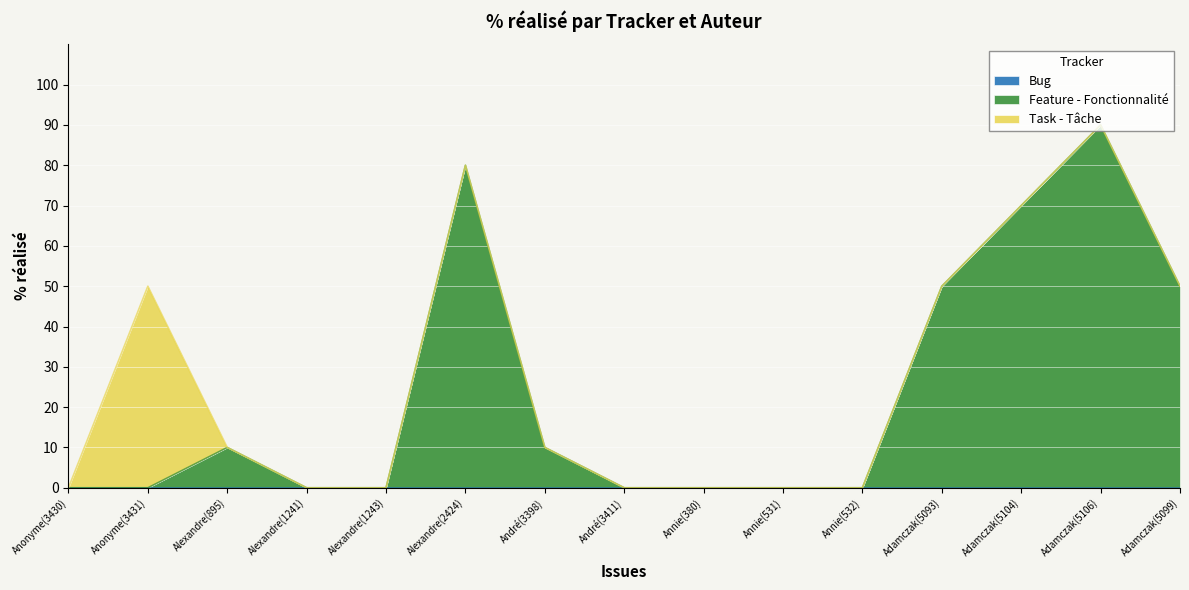

How many interior local peaks does the Task - Tâche series have?

1